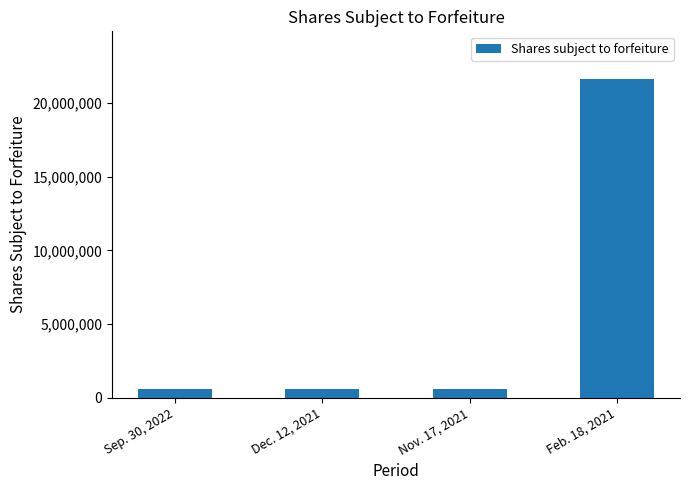

Is it true that the value at Feb. 18, 2021 is 9164207?

False